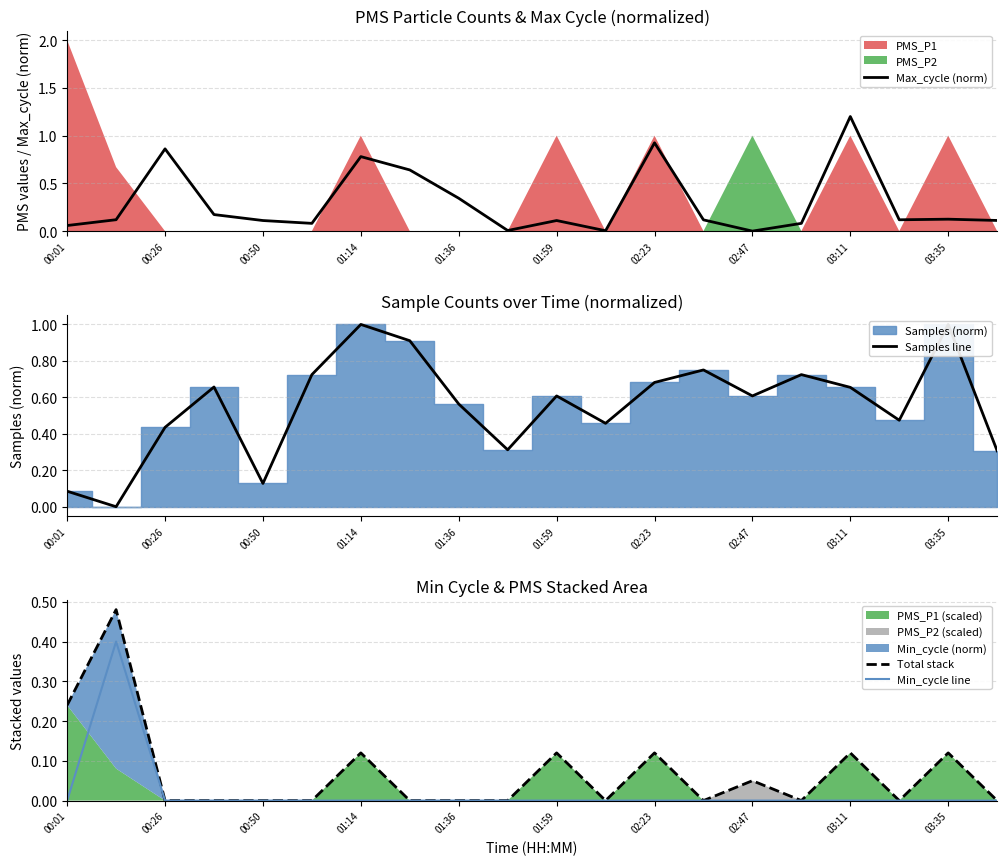

Reading left to right, list all the values displayed in this chart.

Max_cycle (norm): 0.1	0.1	0.9	0.2	0.1	0.1	0.8	0.6	0.3	0.0	0.1	0.0	0.9	0.1	0.0	0.1	1.2	0.1	0.1	0.1
Samples line: 0.1	0.0	0.4	0.7	0.1	0.7	1.0	0.9	0.6	0.3	0.6	0.5	0.7	0.8	0.6	0.7	0.7	0.5	1.0	0.3
Total stack: 0.2	0.5	0.0	0.0	0.0	0.0	0.1	0.0	0.0	0.0	0.1	0.0	0.1	0.0	0.1	0.0	0.1	0.0	0.1	0.0
Min_cycle line: 0.0	0.4	0.0	0.0	0.0	0.0	0.0	0.0	0.0	0.0	0.0	0.0	0.0	0.0	0.0	0.0	0.0	0.0	0.0	0.0